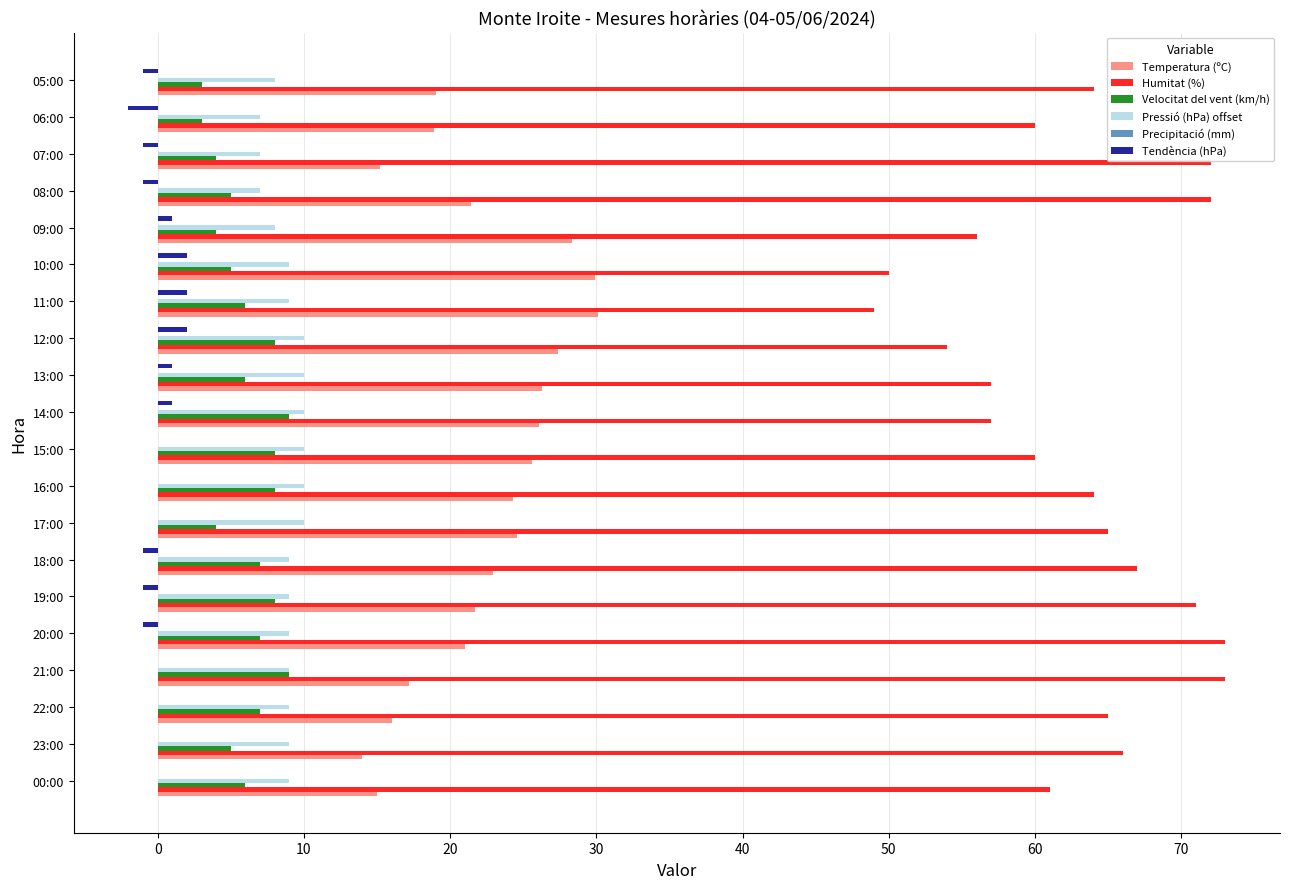

What is the sum of the Pressió (hPa) offset values at 21:00 and 12:00?

19.0